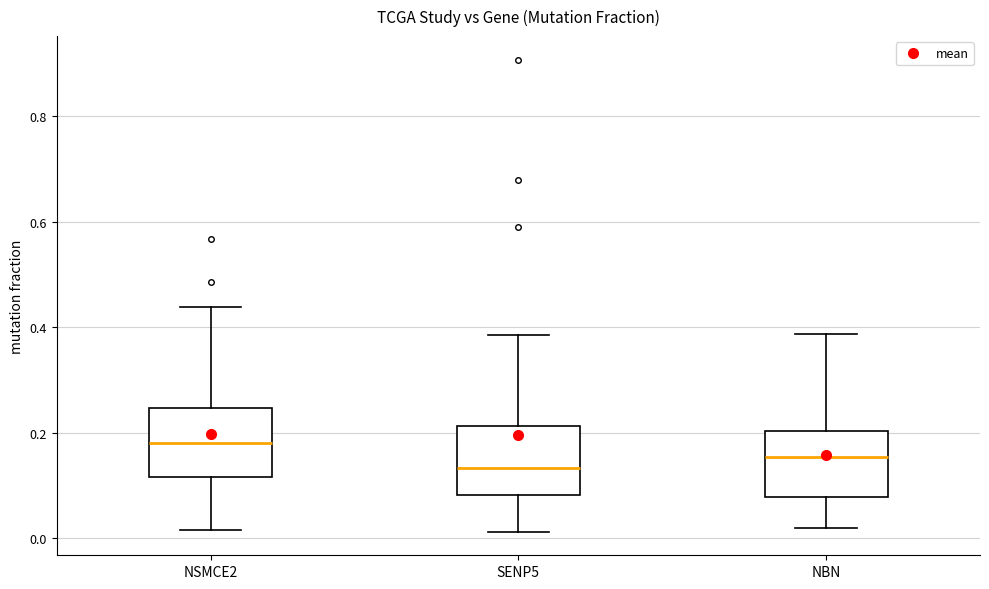

Which box's median line is the lowest?

SENP5